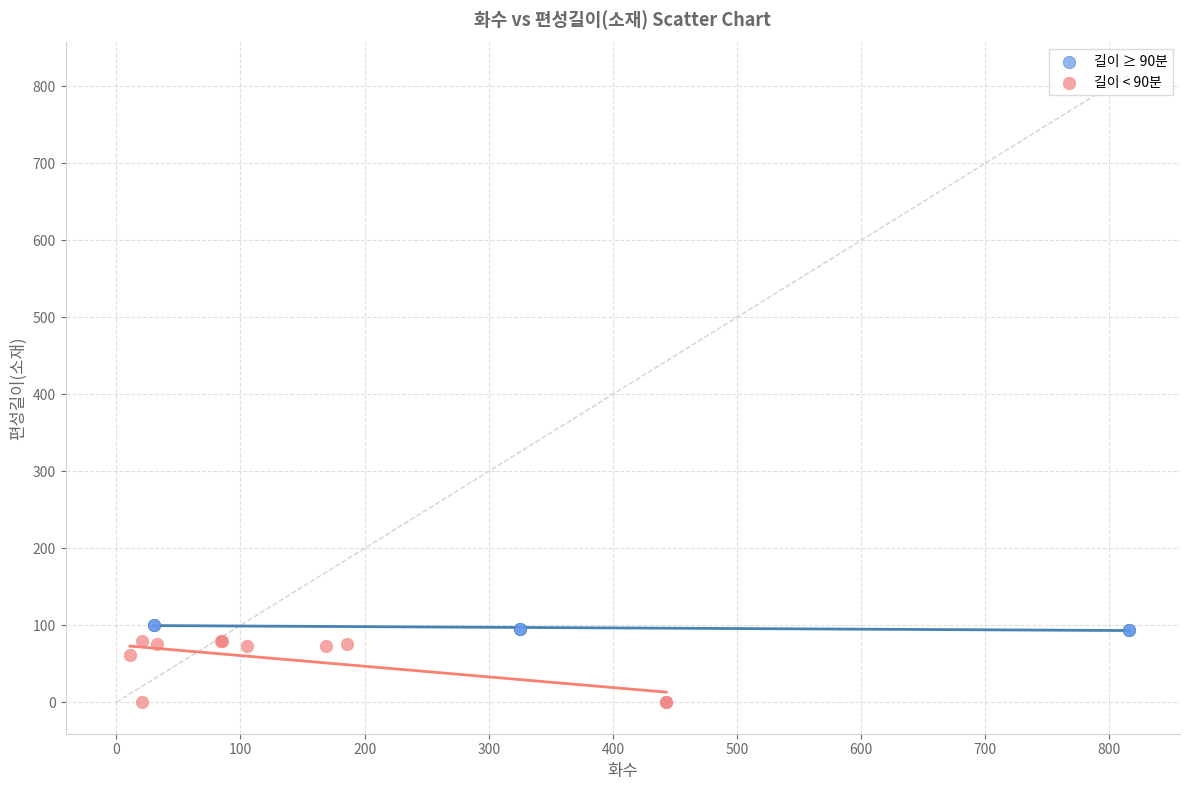

Which series contains the lowest Y value?

길이 < 90분